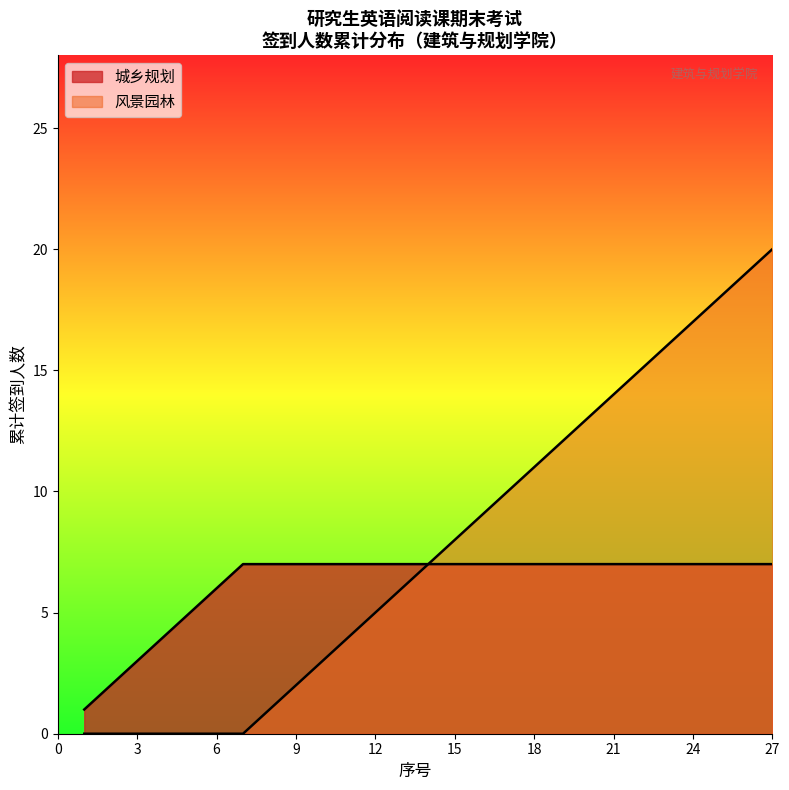

Does the chart display data point markers on the line(s)?

No